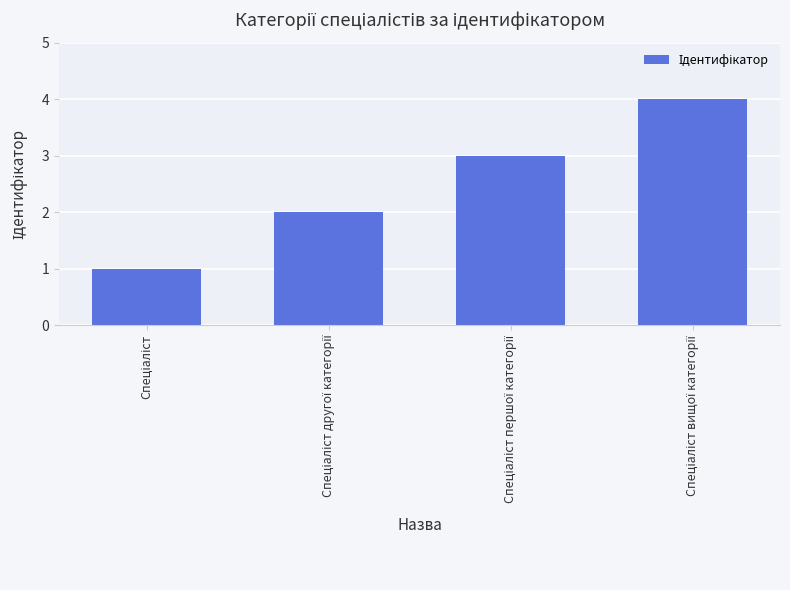

What is the greatest value displayed?

4